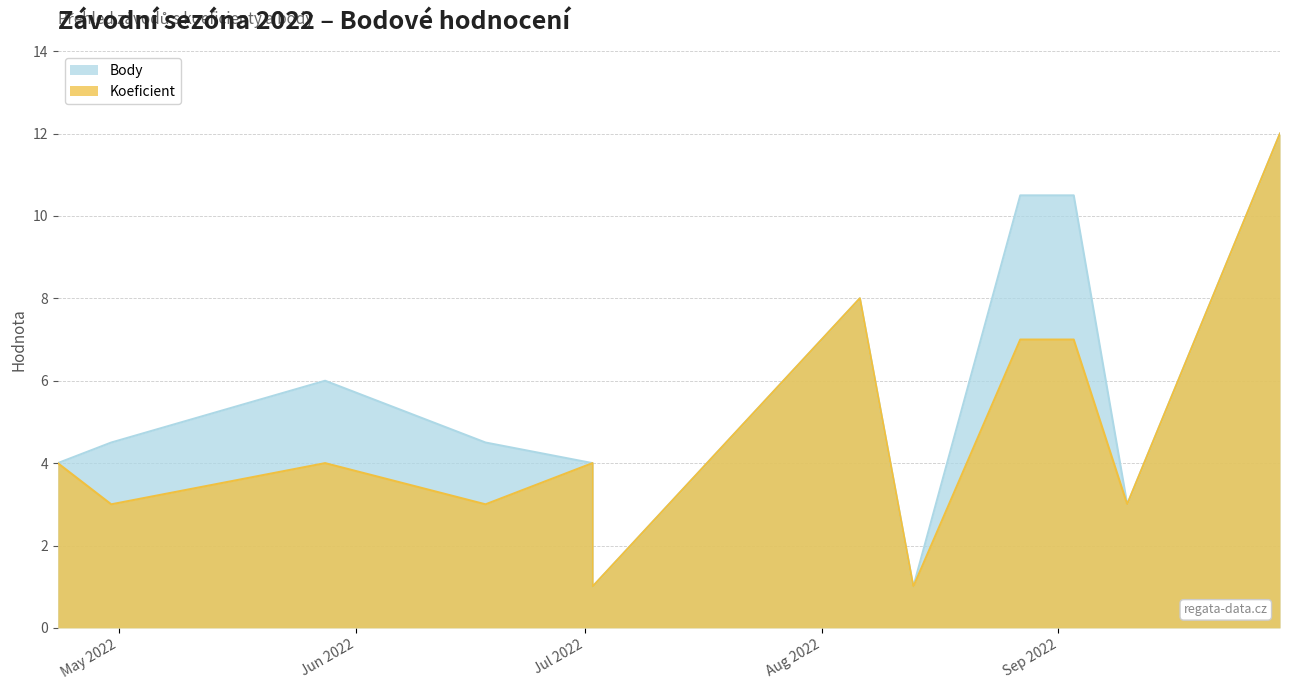

What is the highest value of the Body series?

12.0